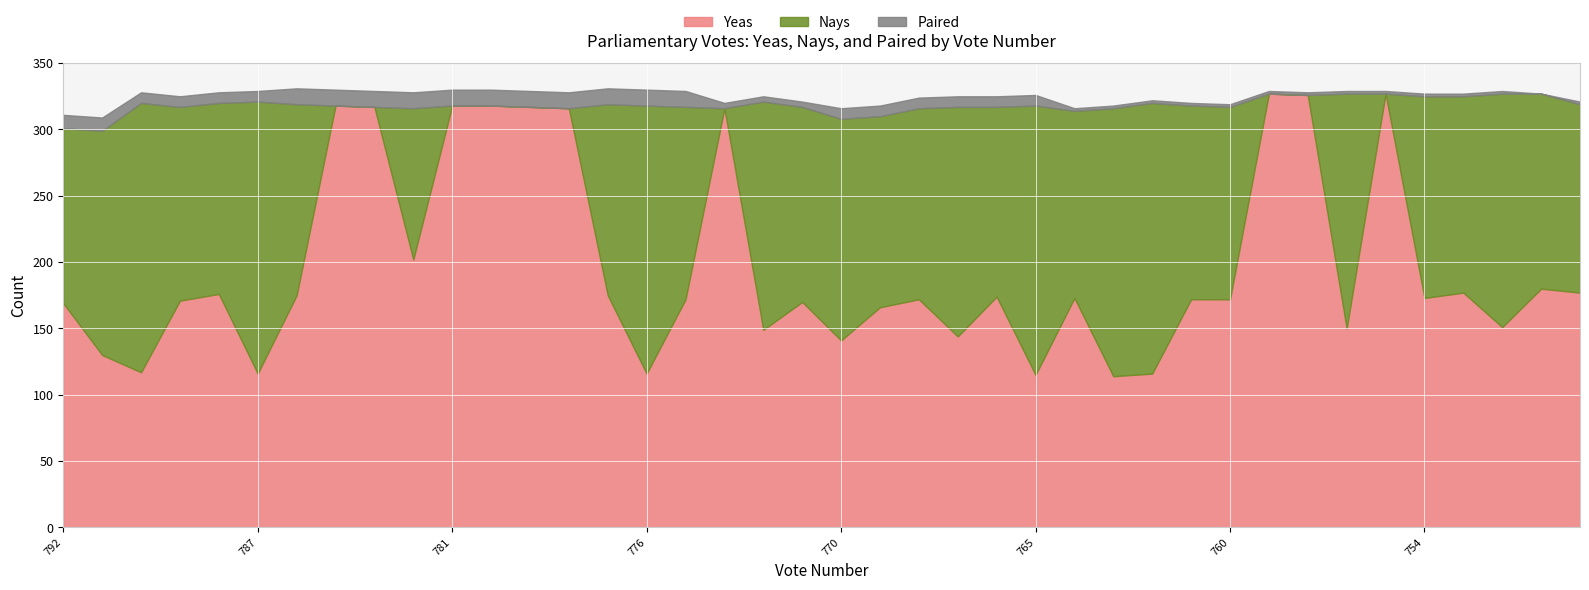

What is the difference between the Paired values at 760 and 768?

6